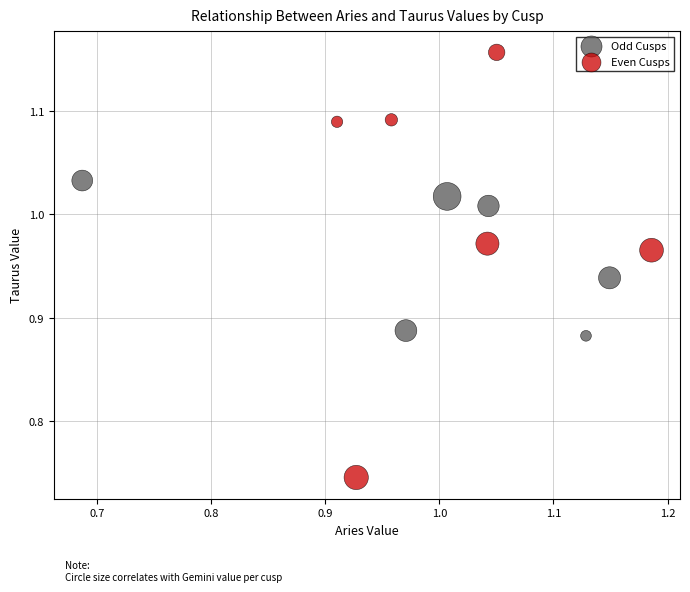

Which series reaches the maximum Y coordinate?

Even Cusps